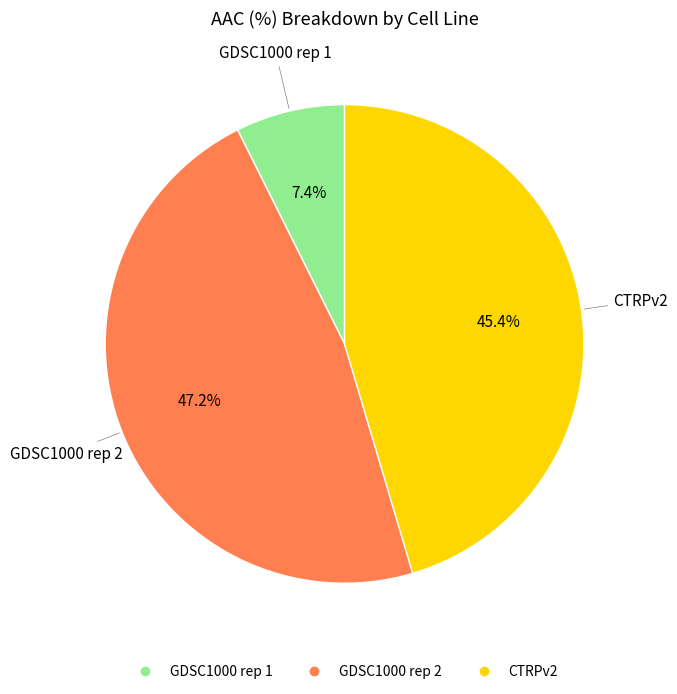

How many segments does this pie chart have?

3